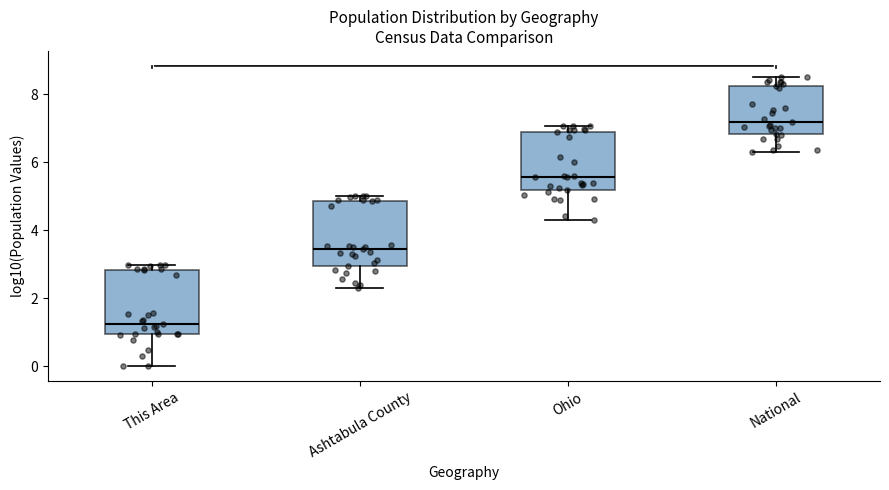

Reading left to right, transcribe this box plot: for each box, give where its median line is, the range the box spans, and where its two whiskers end, as read against the y-axis. The values are not printed on the chart, so give them approximately, as read against the axis.

This Area: median 1.2, box 1.0 to 2.8, whiskers 0.0 to 3.0
Ashtabula County: median 3.4, box 3.0 to 4.8, whiskers 2.2 to 5.0
Ohio: median 5.6, box 5.2 to 6.8, whiskers 4.2 to 7.0
National: median 7.2, box 6.8 to 8.2, whiskers 6.4 to 8.4